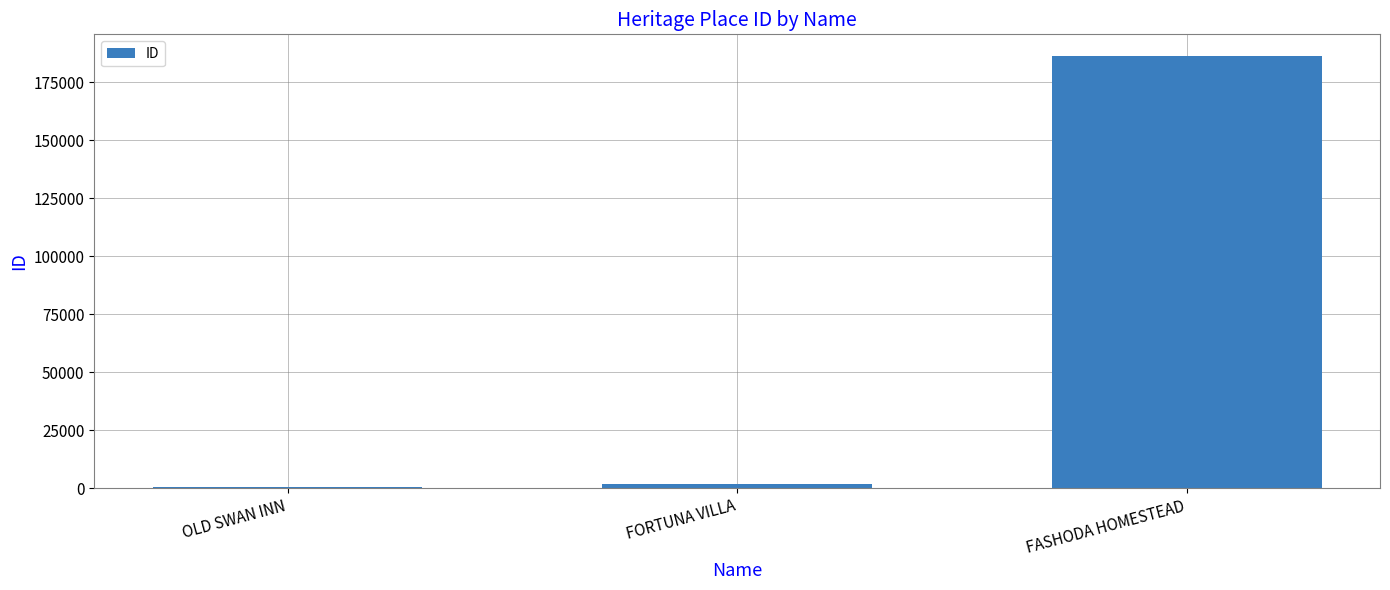

Between FASHODA HOMESTEAD and OLD SWAN INN, which is larger?

FASHODA HOMESTEAD